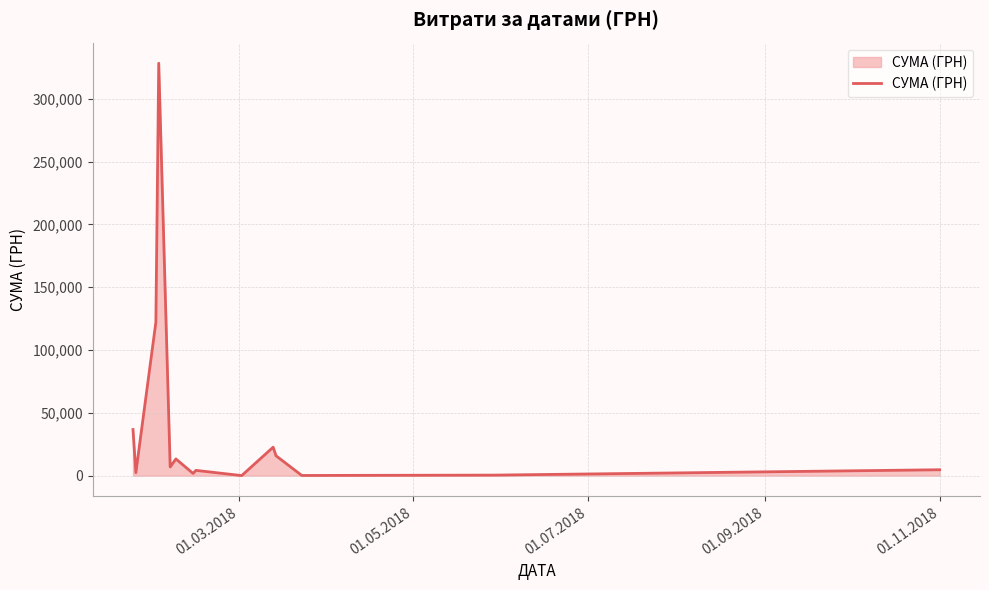

What is the greatest value displayed?

328280.4